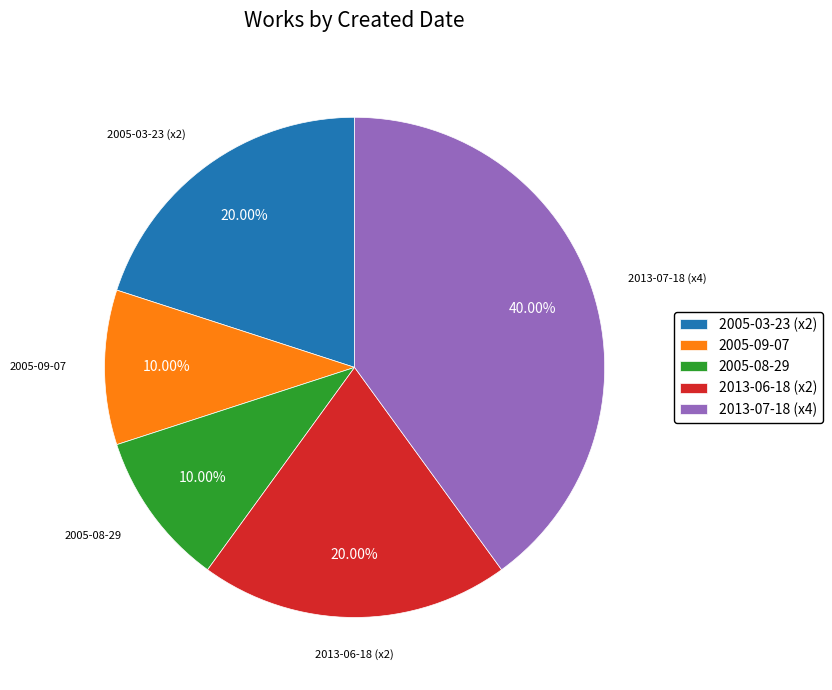

Is the sum of 2005-08-29 and 2005-09-07 greater than half?

No